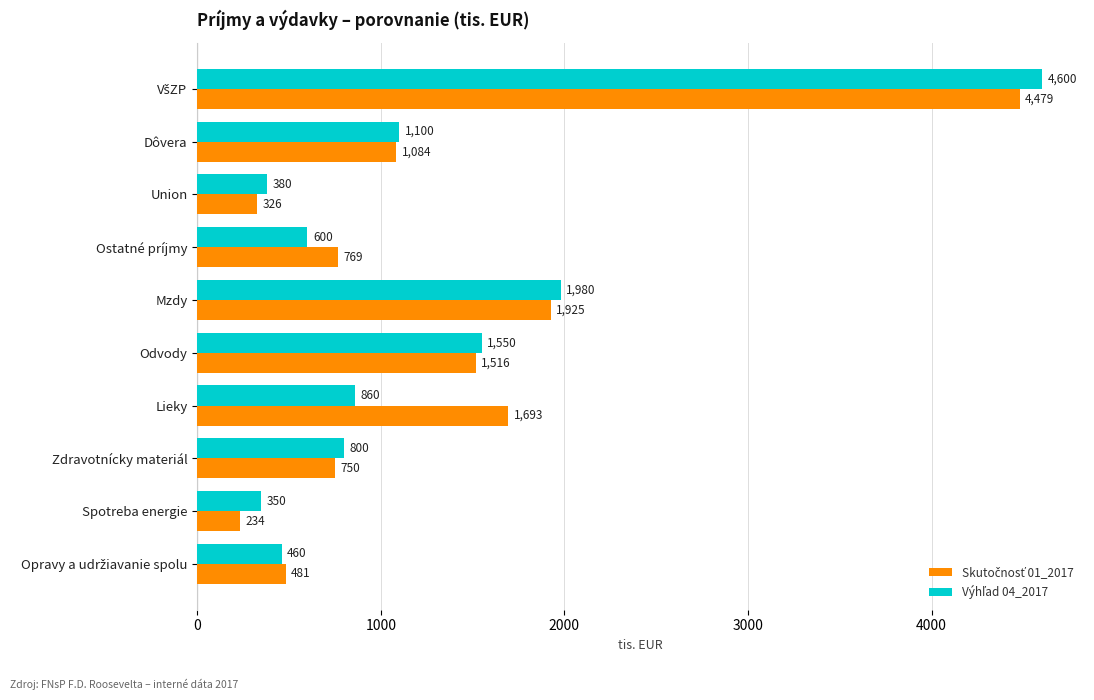

What is the spread (max minus min) of values at Lieky?

833